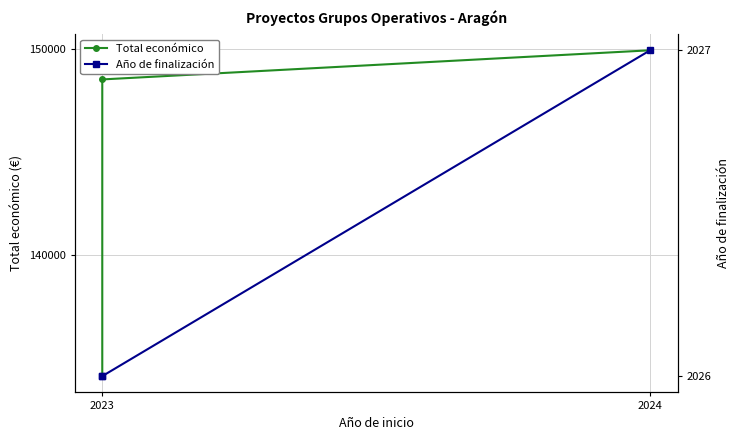

What is the label of the 1st point from the left?

2023